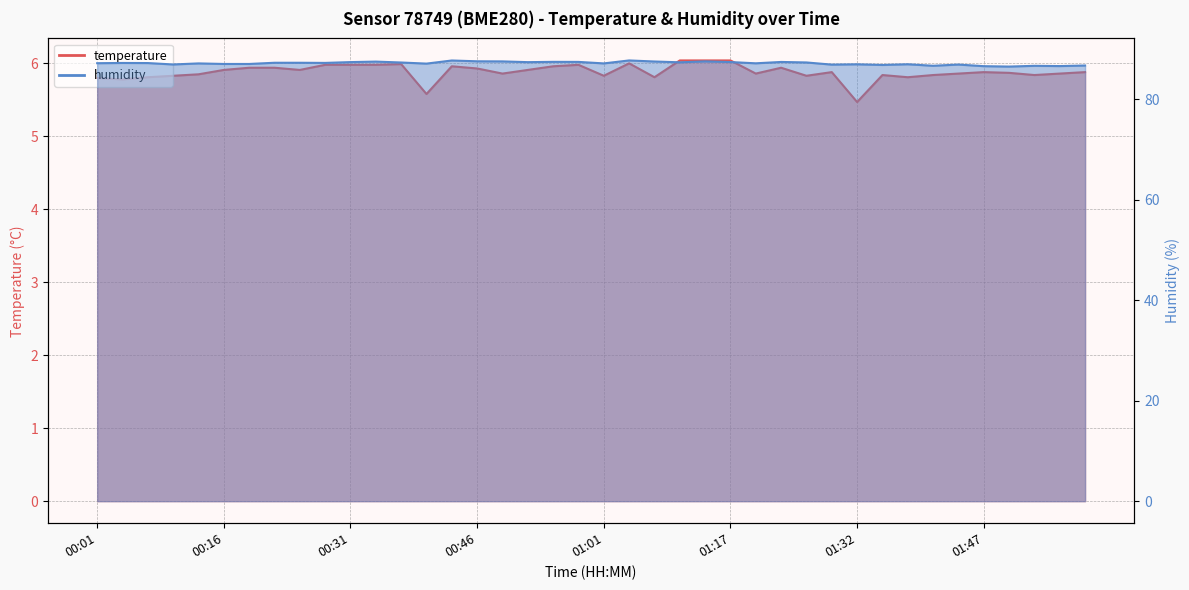

Which has a higher value, 01:41 or 01:11?

01:11